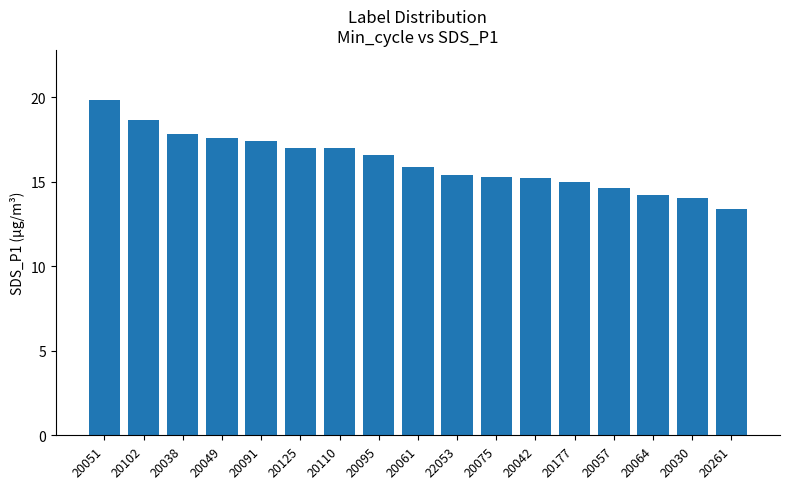

Is it true that the value at 20042 is 15.2?

True